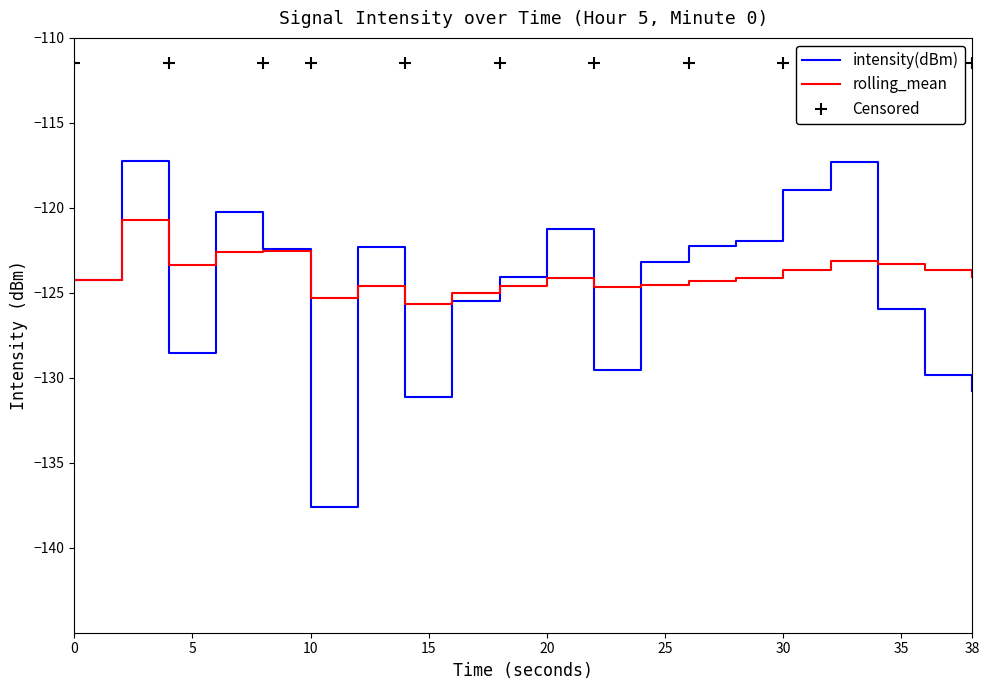

How many values in the intensity(dBm) series exceed -123?

9